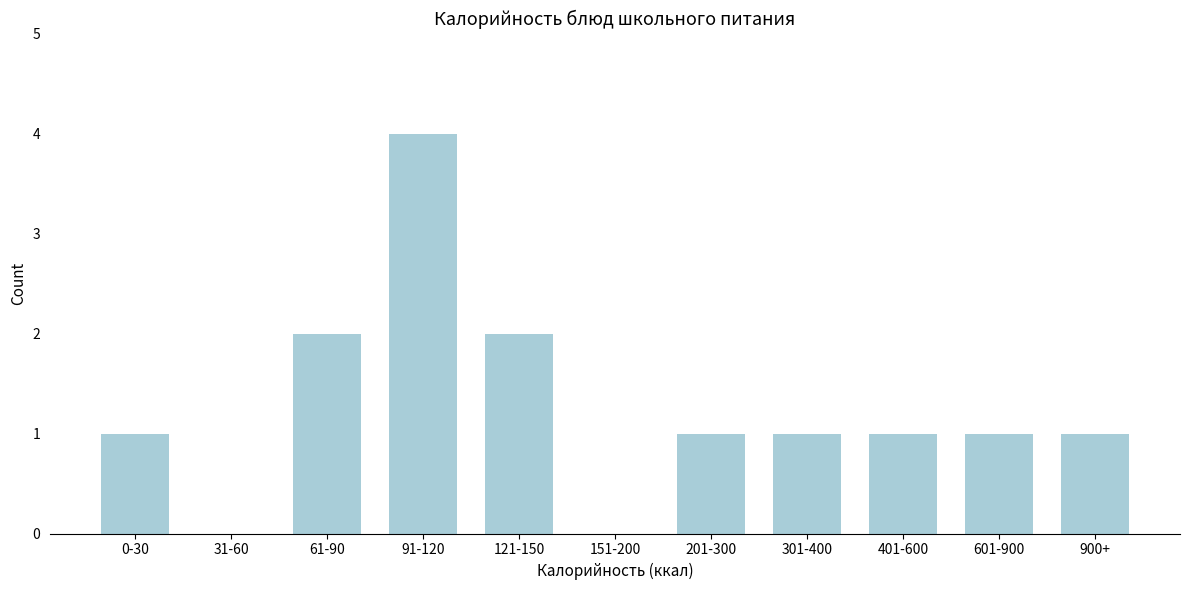

Reading right to left, extract all data points from this chart.

900+=1	601-900=1	401-600=1	301-400=1	201-300=1	151-200=0	121-150=2	91-120=4	61-90=2	31-60=0	0-30=1